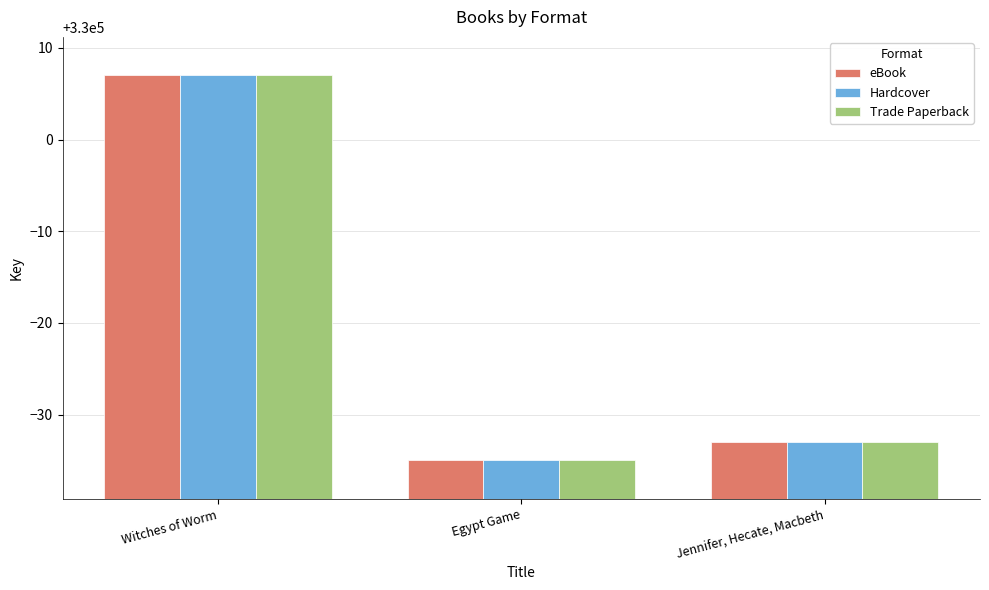

What is the sum of all Trade Paperback values?

989939